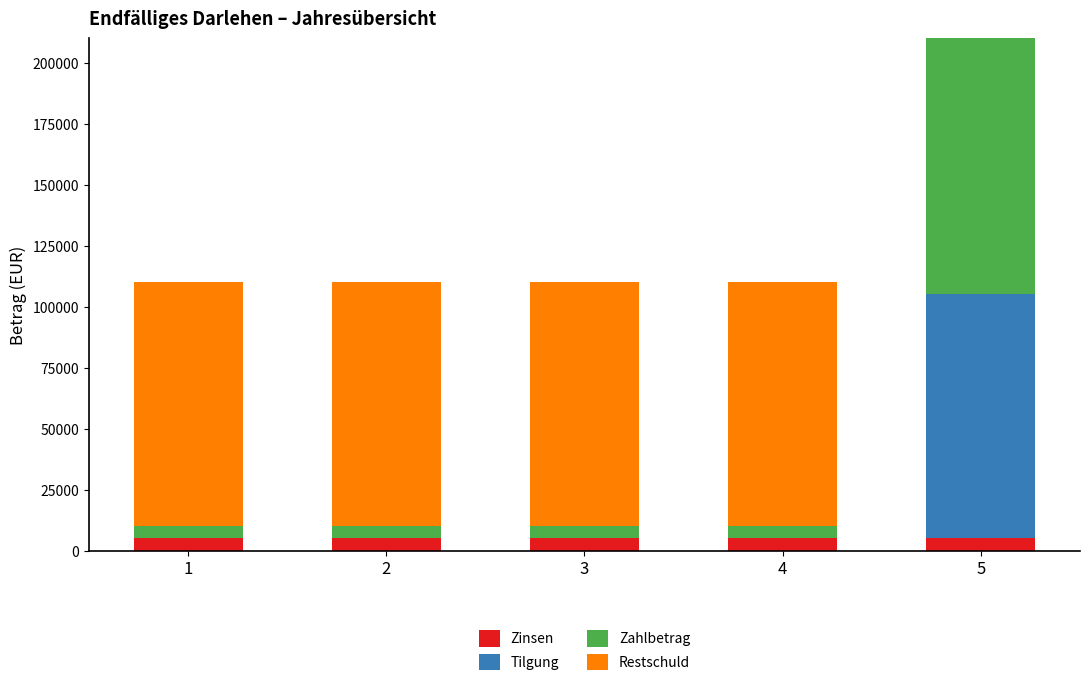

Reading right to left, list the values for the Zinsen series.

5=5000	4=5000	3=5000	2=5000	1=5000